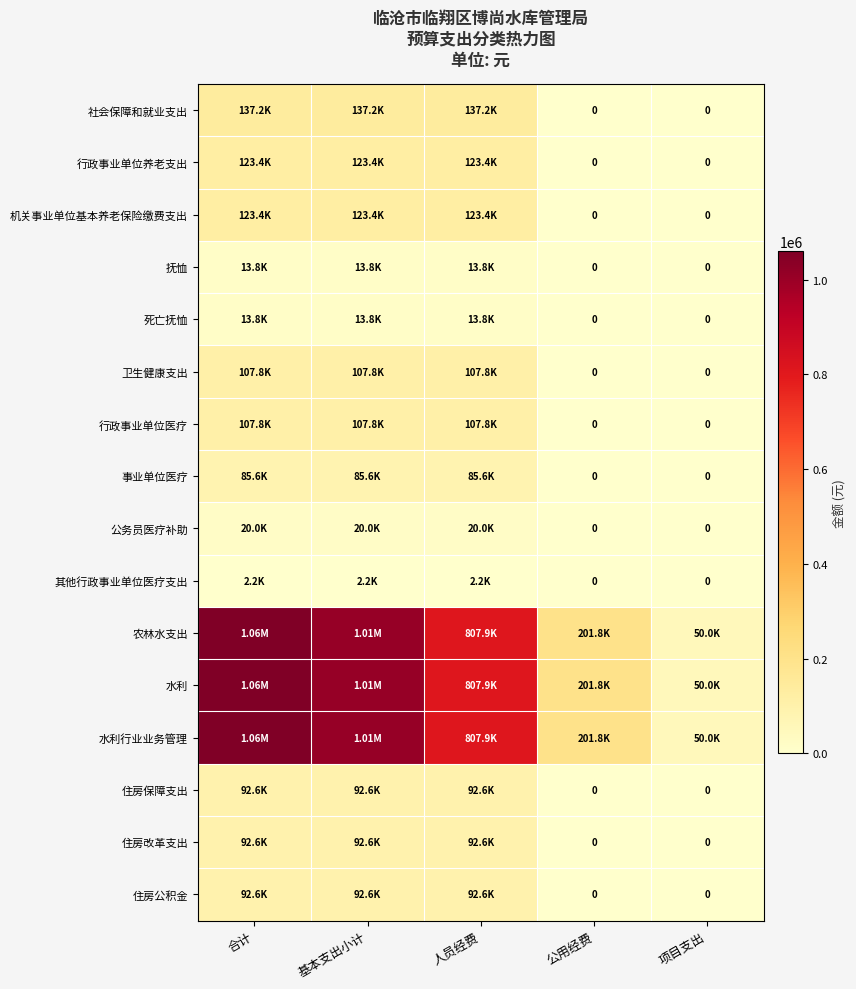

At 公用经费, list the series in order from smallest to largest.

社会保障和就业支出, 行政事业单位养老支出, 机关事业单位基本养老保险缴费支出, 抚恤, 死亡抚恤, 卫生健康支出, 行政事业单位医疗, 事业单位医疗, 公务员医疗补助, 其他行政事业单位医疗支出, 住房保障支出, 住房改革支出, 住房公积金, 农林水支出, 水利, 水利行业业务管理